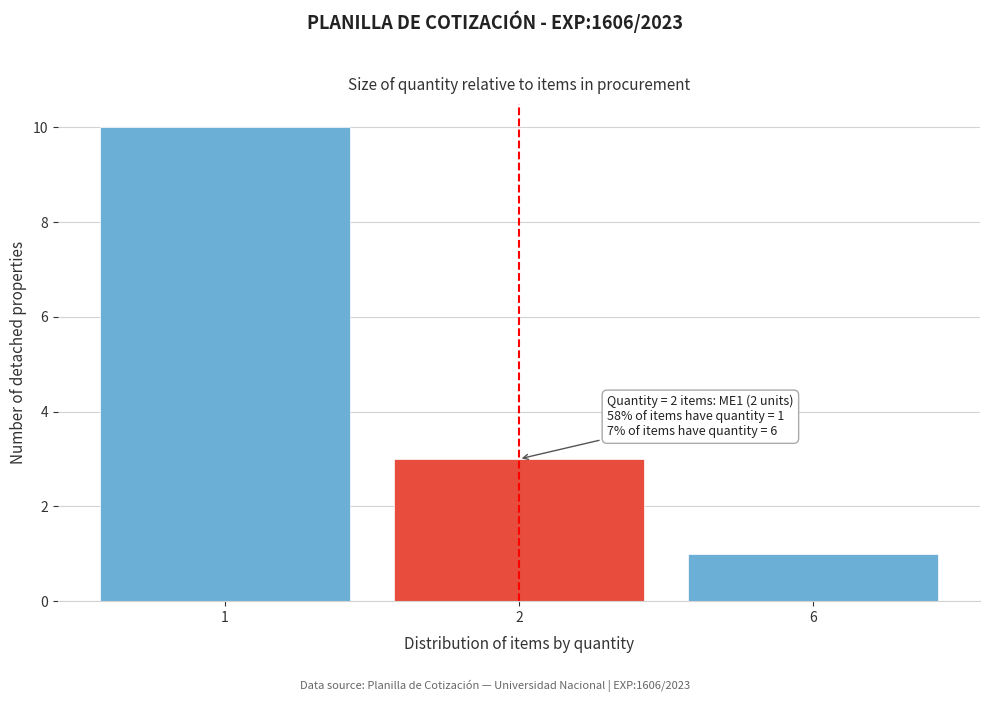

Reading right to left, list all the values displayed in this chart.

6=1	2=3	1=10